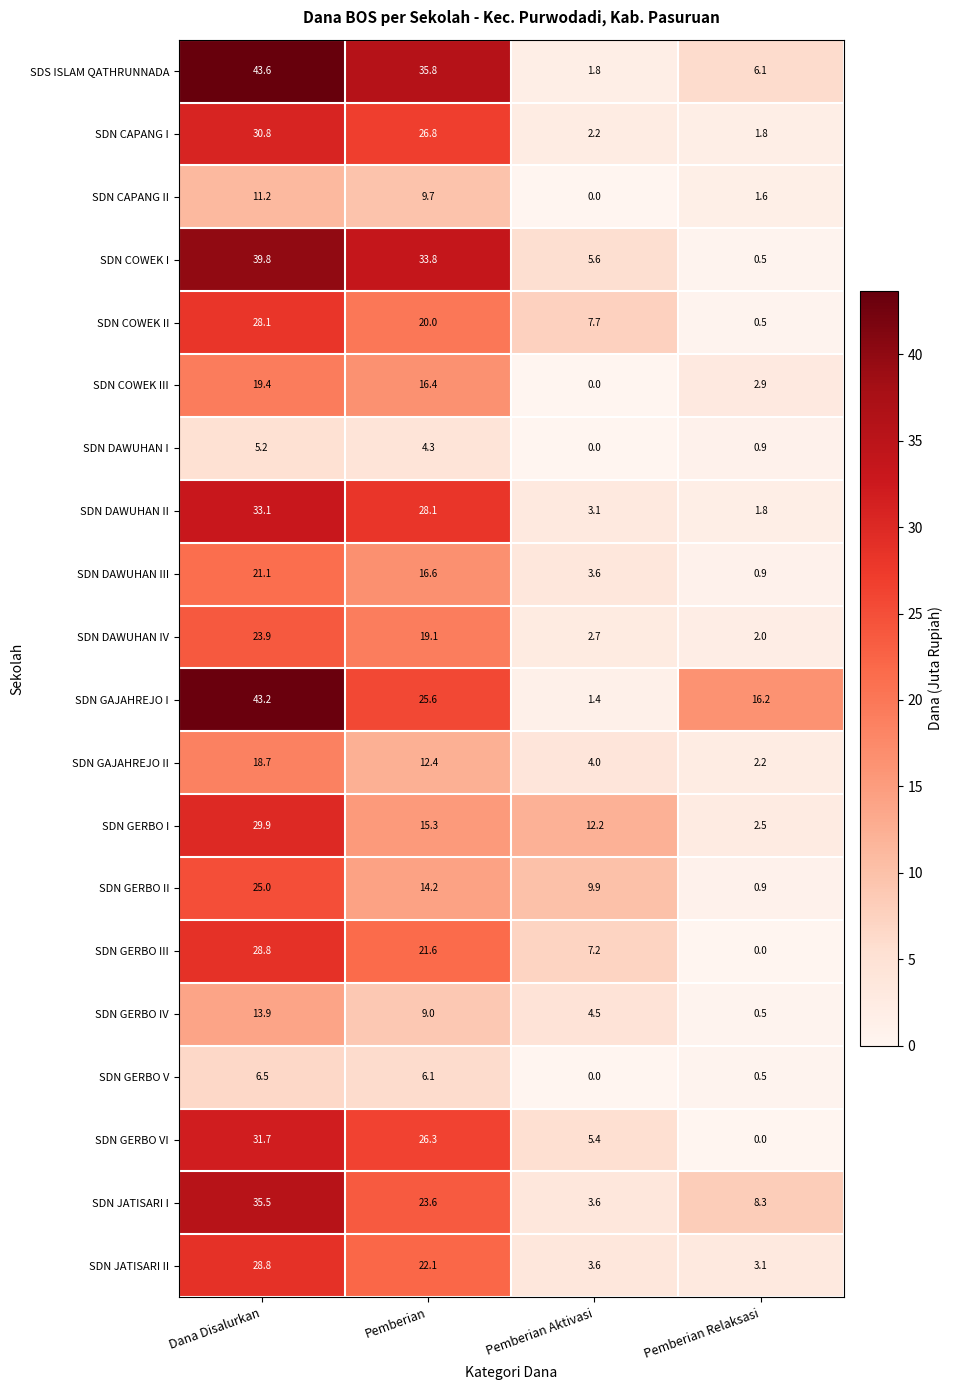

How many distinct data groups are displayed?

20